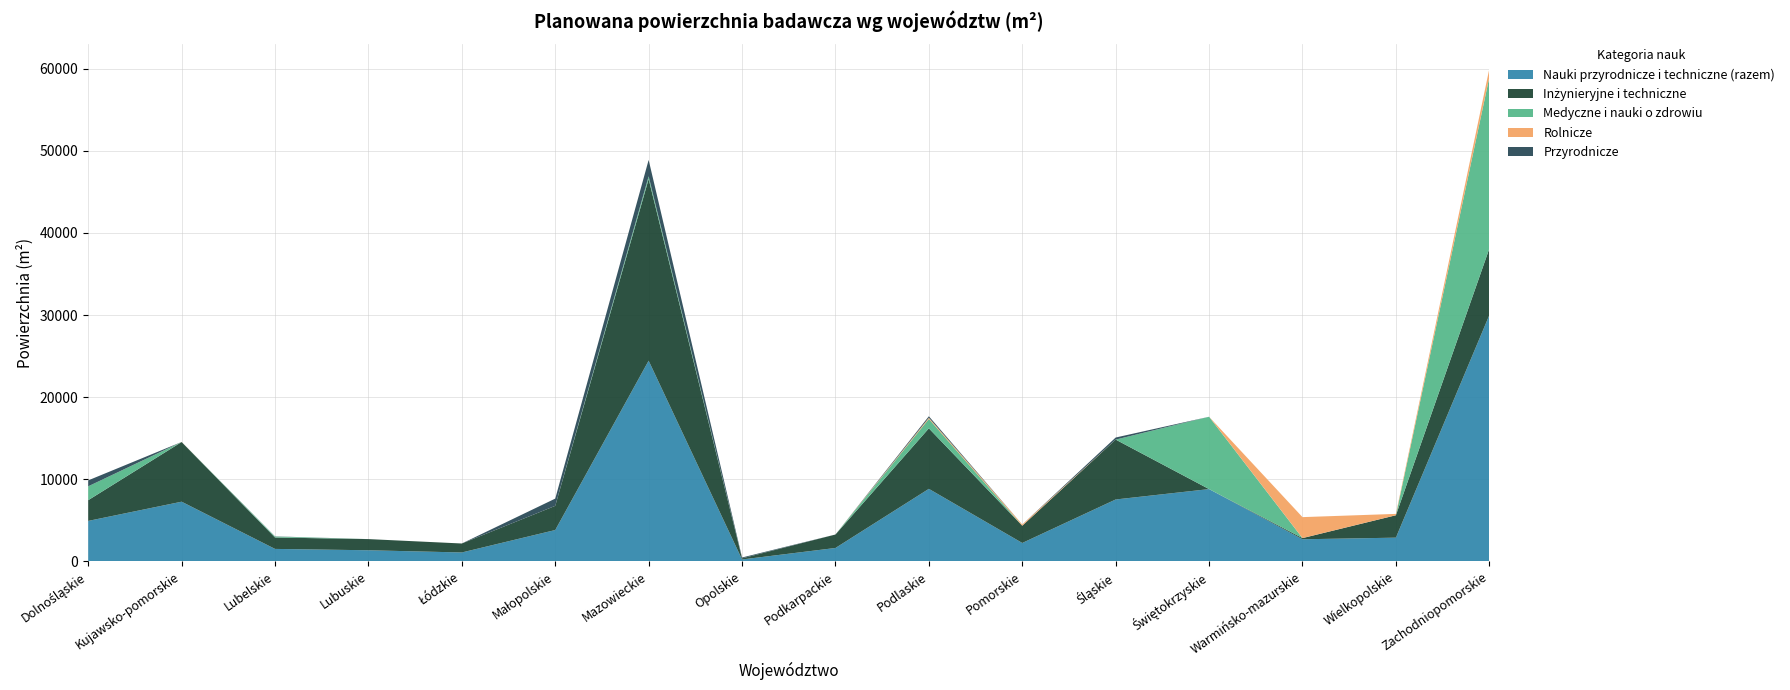

Reading left to right, transcribe all the data shown in this chart.

Nauki przyrodnicze i techniczne (razem): 4935	7275	1525	1360	1092	3825	24448	240	1639	8839	2249	7545	8810	2698	2895	29987
Inżynieryjne i techniczne: 2525	7267	1391	1360	1092	2944	22125	132	1639	7371	2100	7294	0	143	2729	8103
Medyczne i nauki o zdrowiu: 1689	0	109	0	0	0	332	0	0	1149	0	0	8810	0	0	20861
Rolnicze: 0	8	0	0	0	0	0	0	0	141	149	0	0	2555	166	1023
Przyrodnicze: 721	0	25	0	0	881	1991	108	0	178	0	251	0	0	0	0